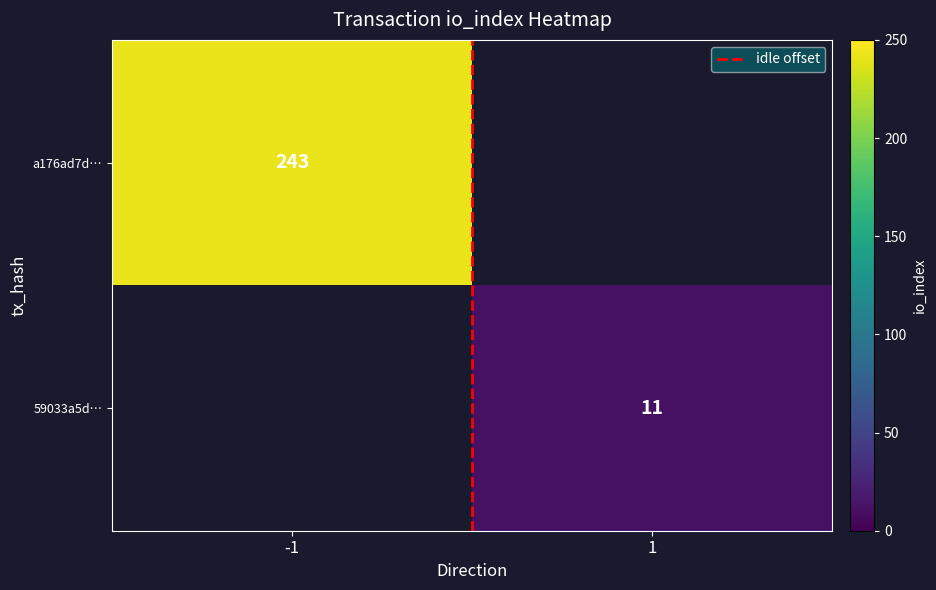

The value of 59033a5d… at 1 is 11.0. True or false?

True